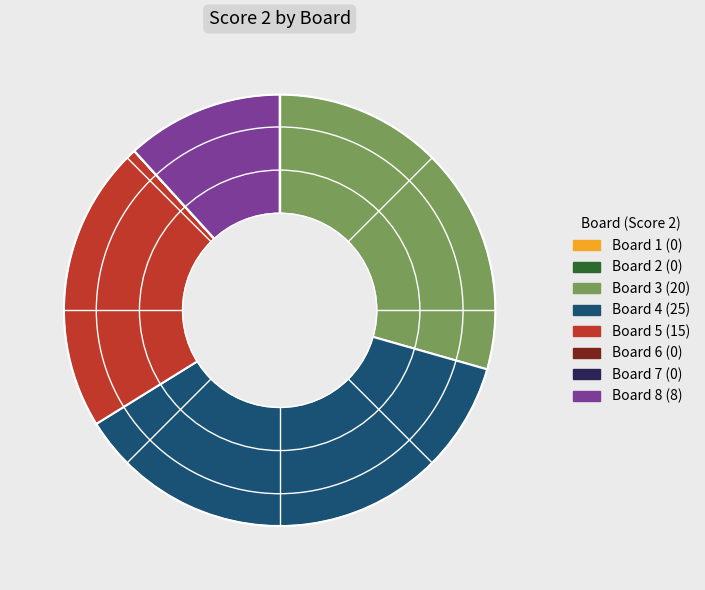

Between Board 4 and Board 5, which is larger?

Board 4